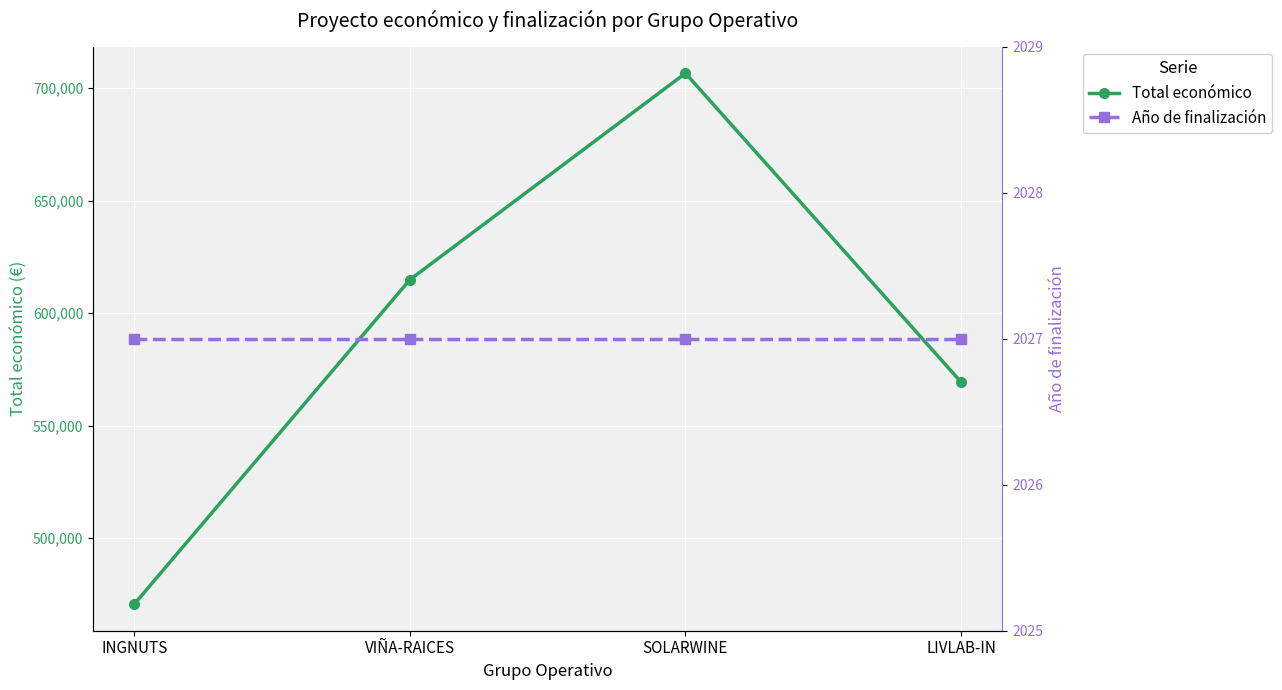

Count the Total económico values in the range 569416 to 706697.

3